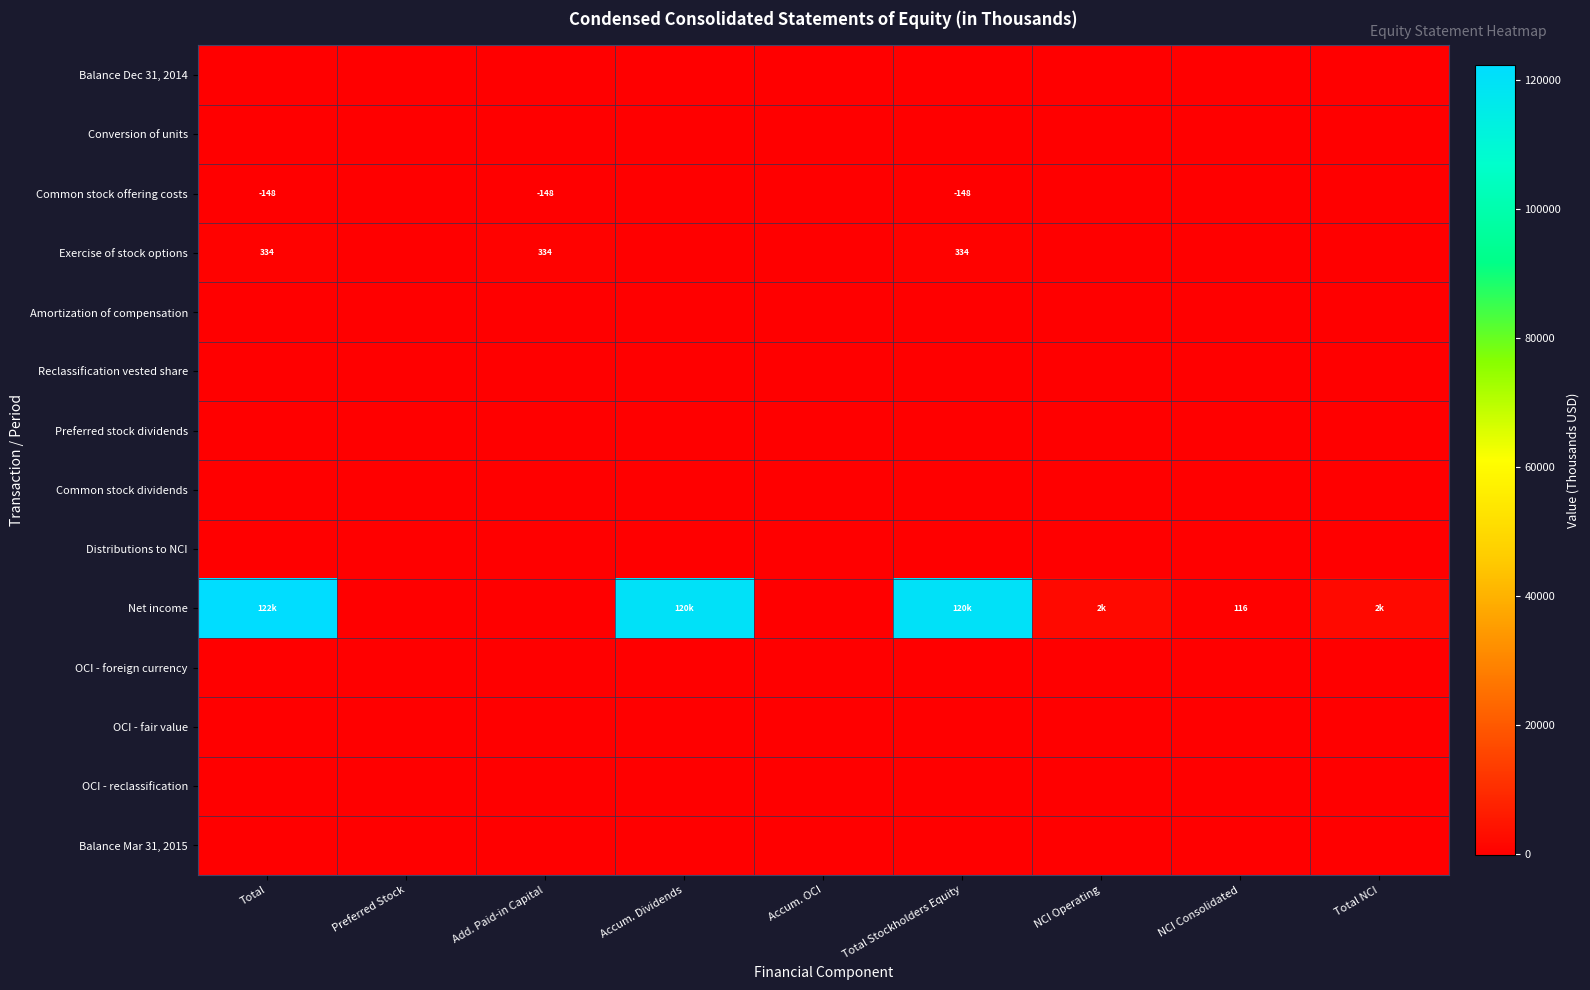

Rank the series by their maximum value, from highest to lowest.

Net income, Exercise of stock options, Balance Dec 31, 2014, Conversion of units, Common stock offering costs, Amortization of compensation, Reclassification vested share, Preferred stock dividends, Common stock dividends, Distributions to NCI, OCI - foreign currency, OCI - fair value, OCI - reclassification, Balance Mar 31, 2015